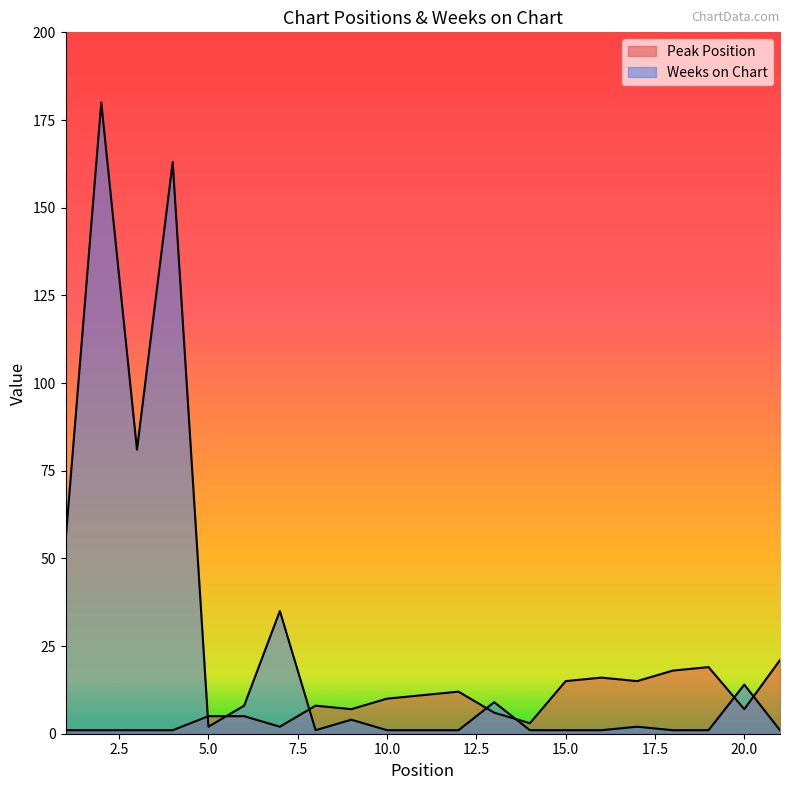

At which label does Weeks on Chart reach its minimum?

8